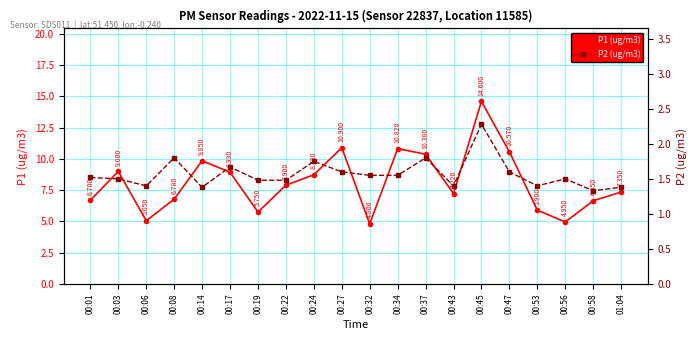

Is it true that P1 (ug/m3) equals 4.4 at 00:17?

False